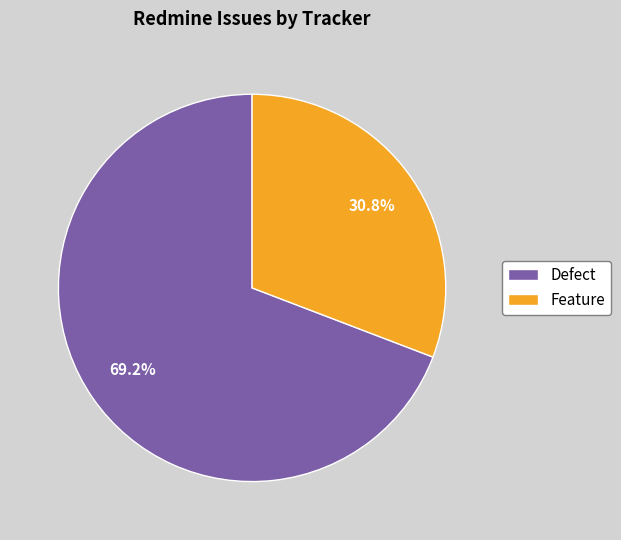

To the nearest percent, what percentage of the pie is Defect?

69%